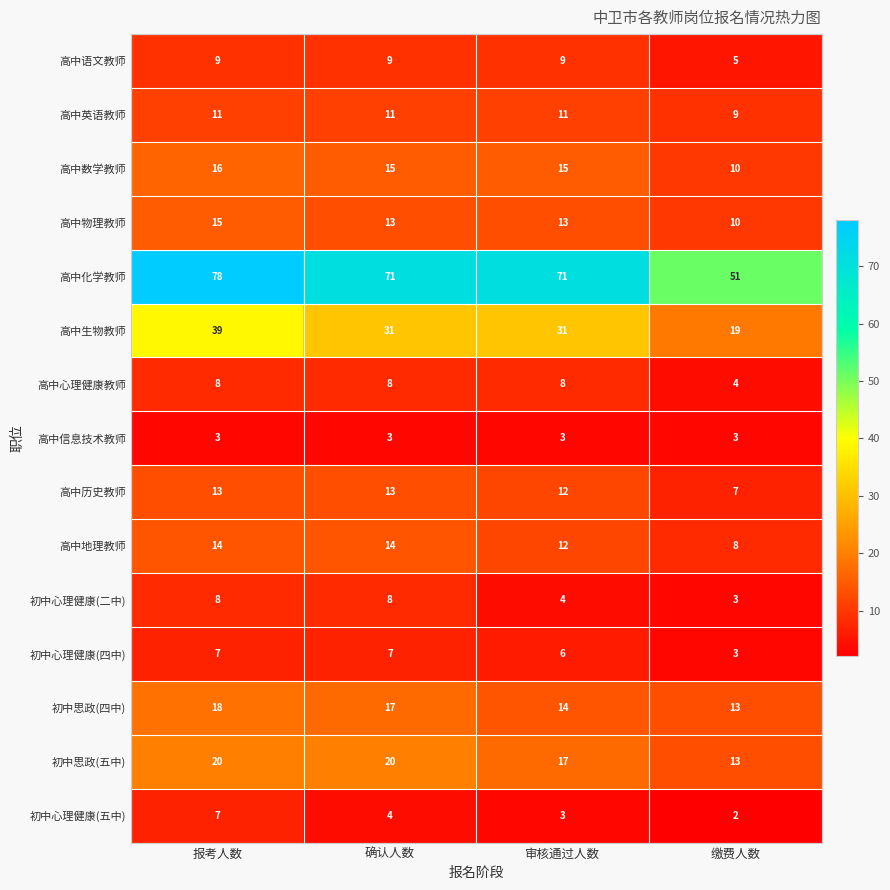

What is the difference between the second highest and minimum values in the 初中心理健康(二中) series?

5